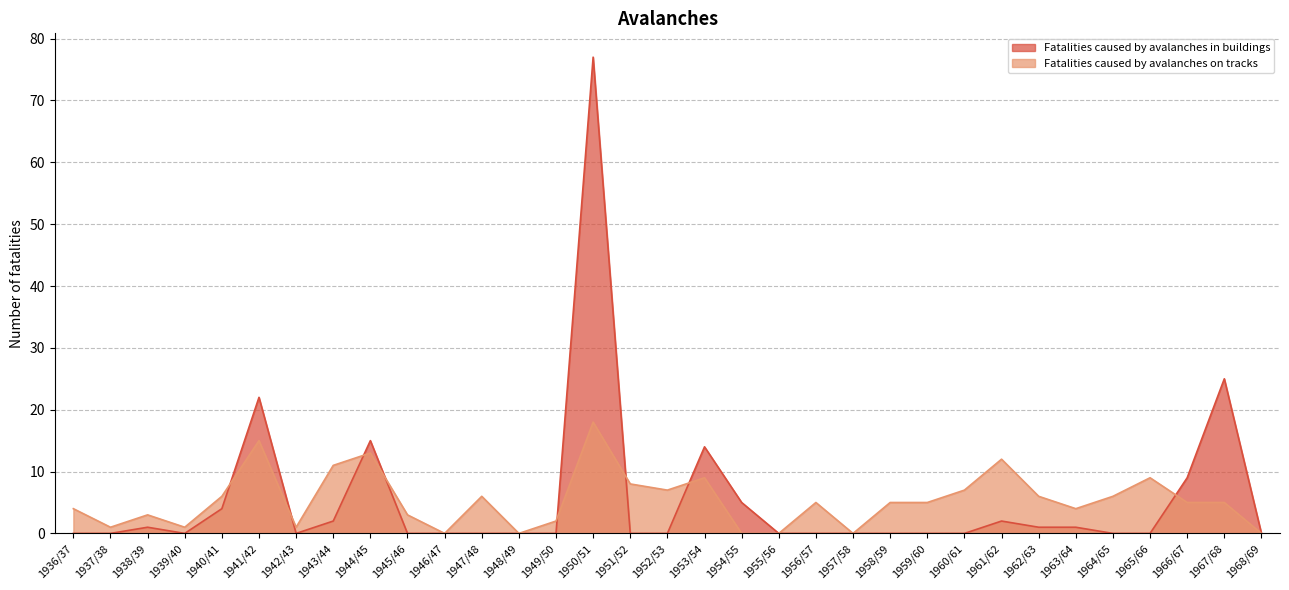

Which series changed the most between 1955/56 and 1968/69?

Fatalities caused by avalanches in buildings